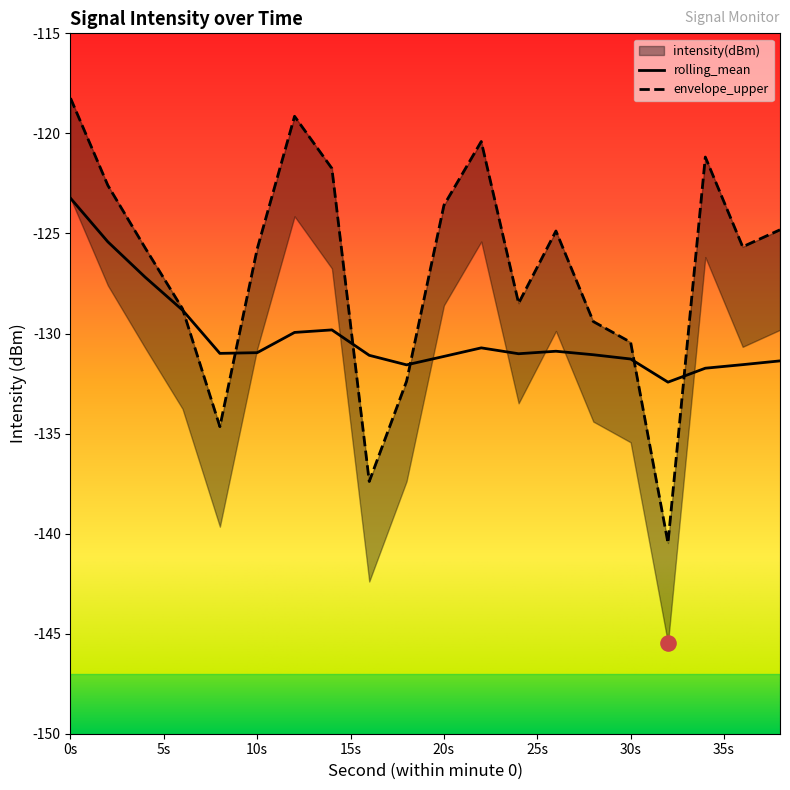

Which series contains the lowest Y value?

intensity(dBm)